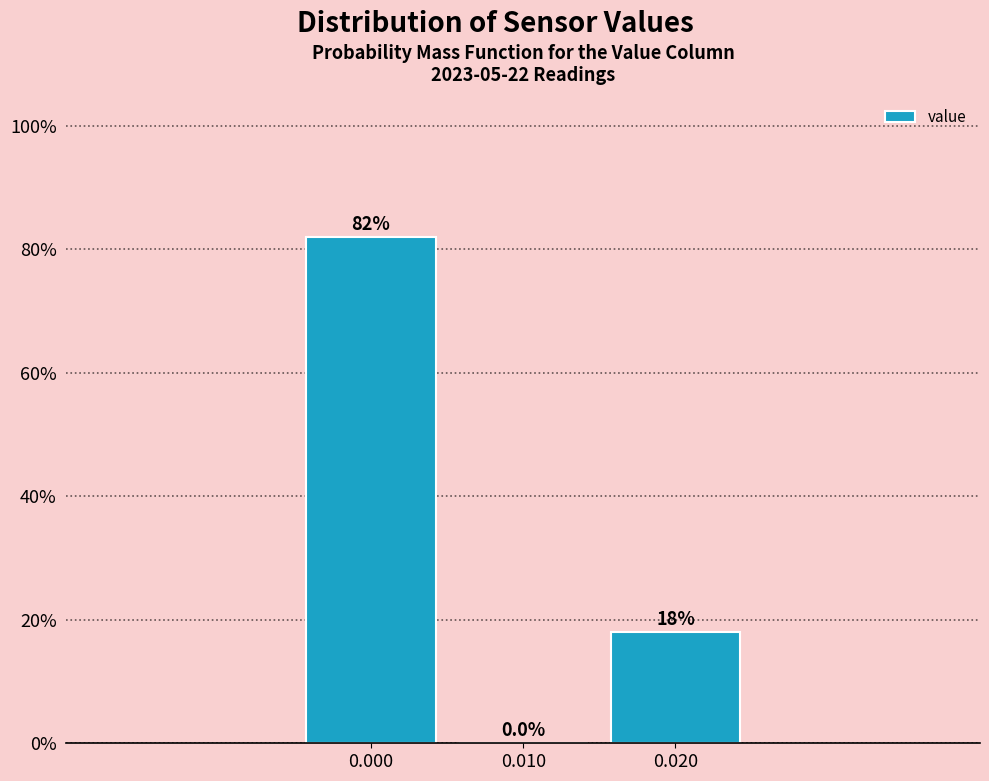

Over which range of the x-axis is the bar tallest?

-0.005 to 0.005